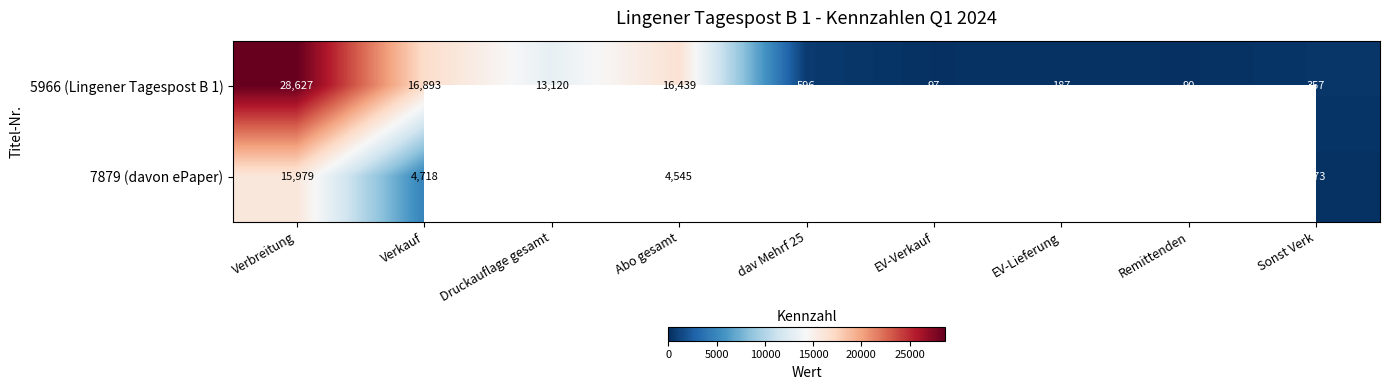

At which category is the sum across all series the highest?

Verbreitung